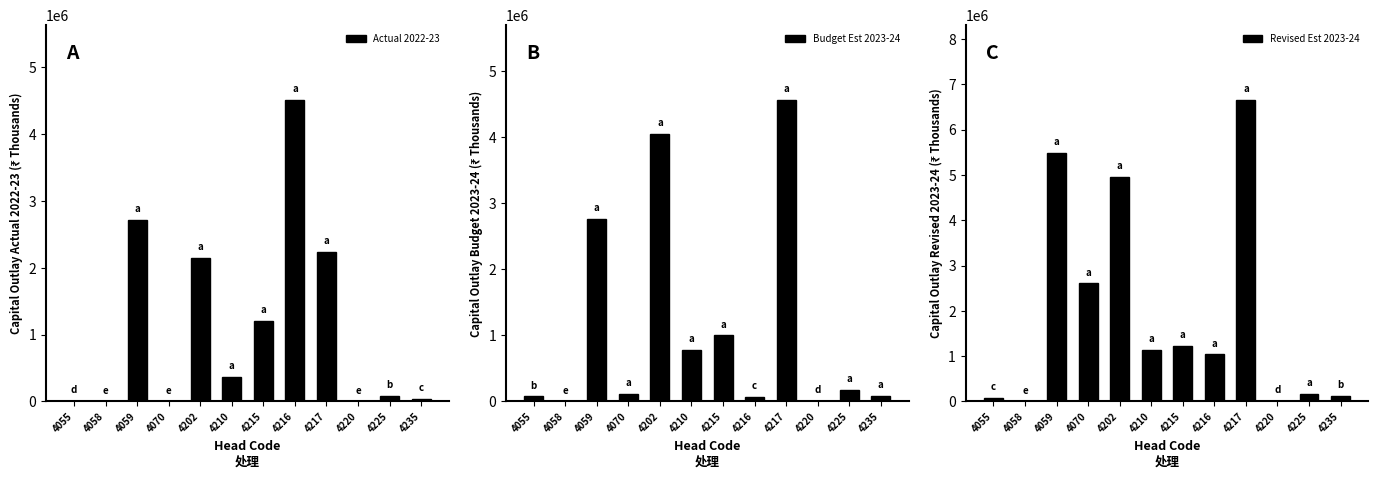

At how many categories does at least one series exceed 5874480?

1